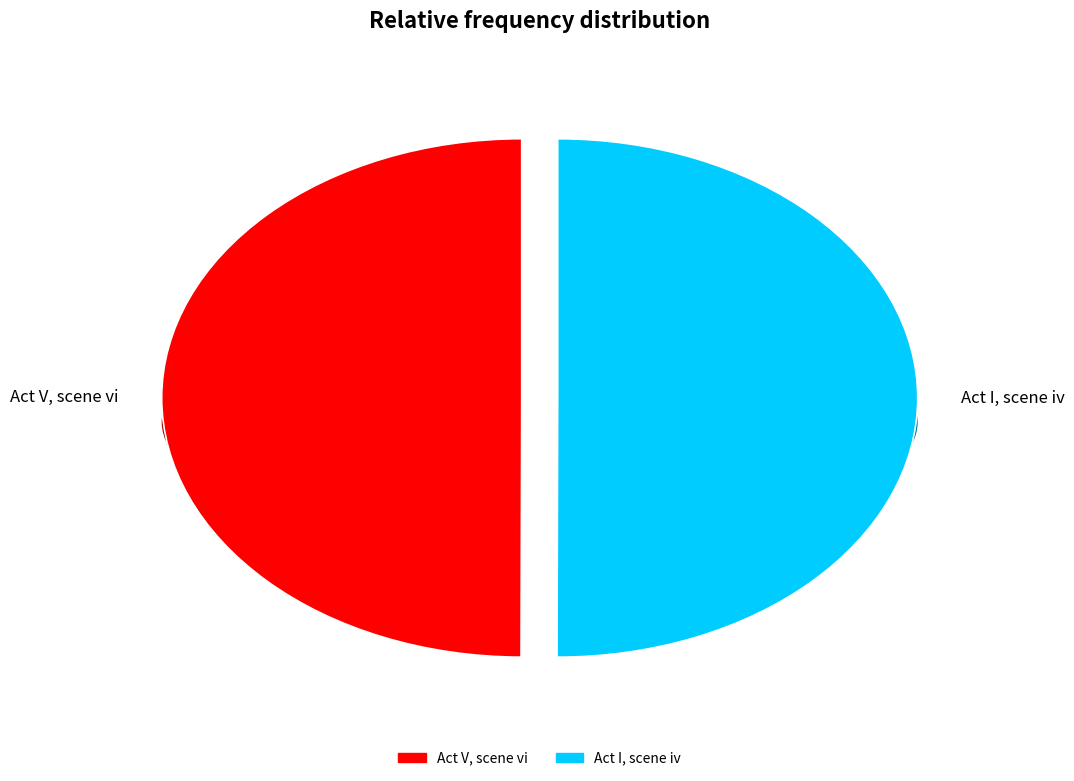

How many slices are in this pie chart?

2